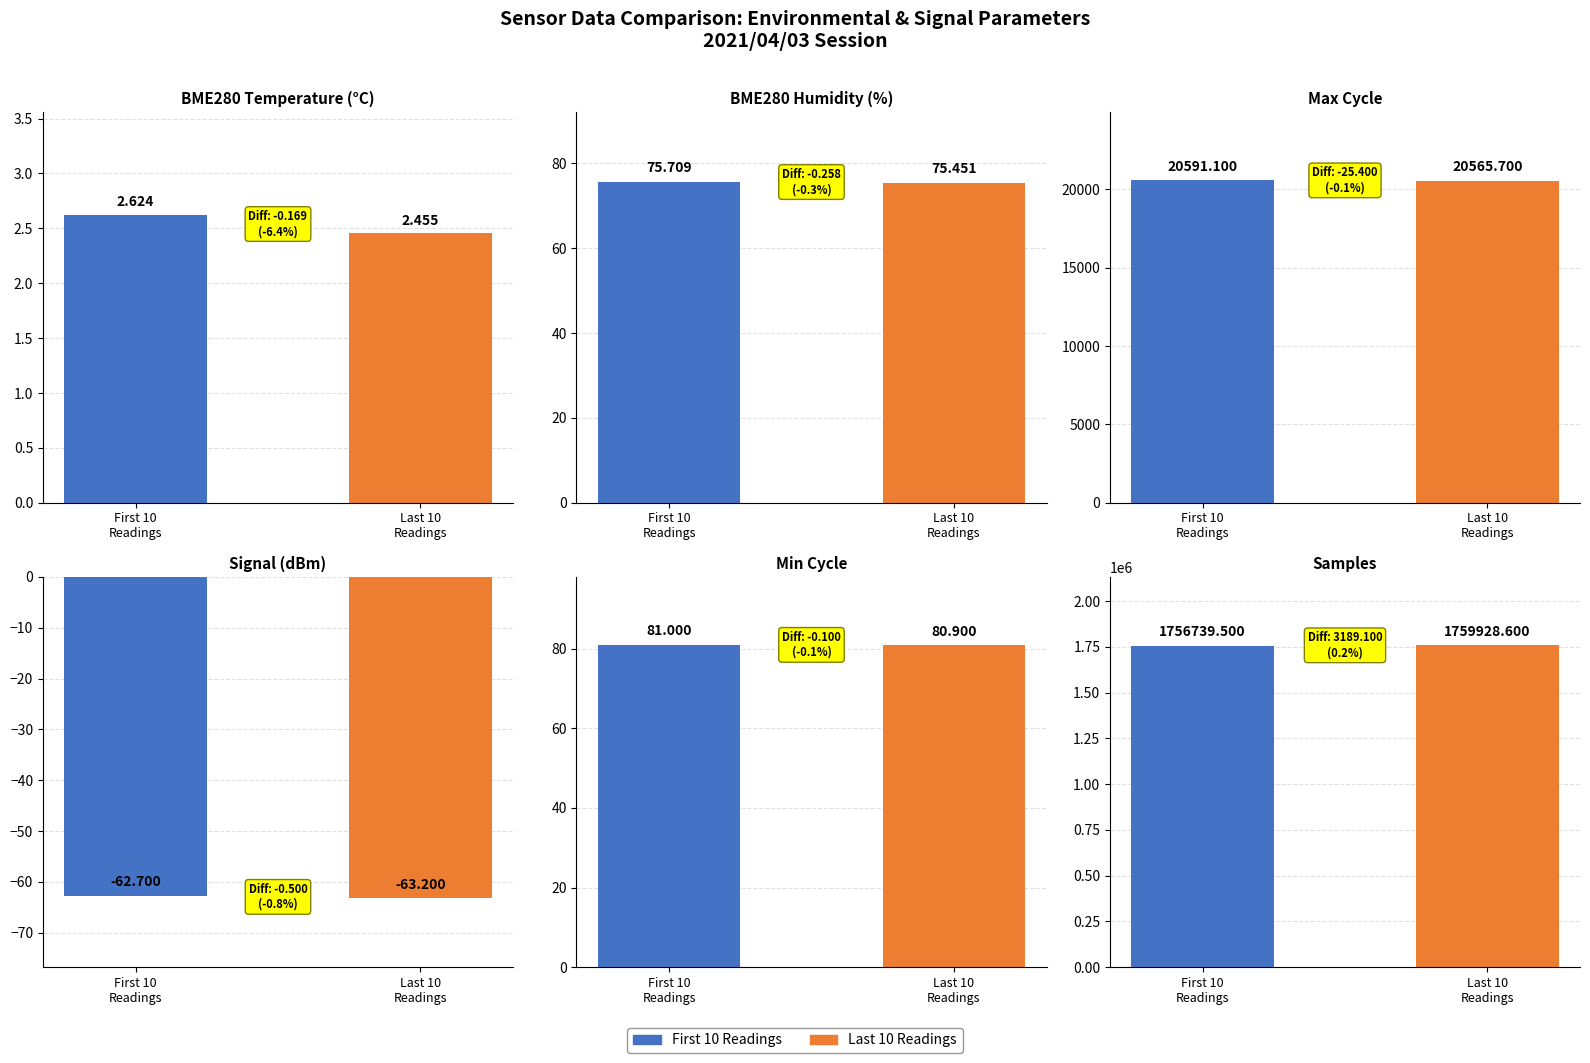

Is the value of Max Cycle at Last 10
Readings greater than the value of BME280 Humidity (%) at Last 10
Readings?

Yes